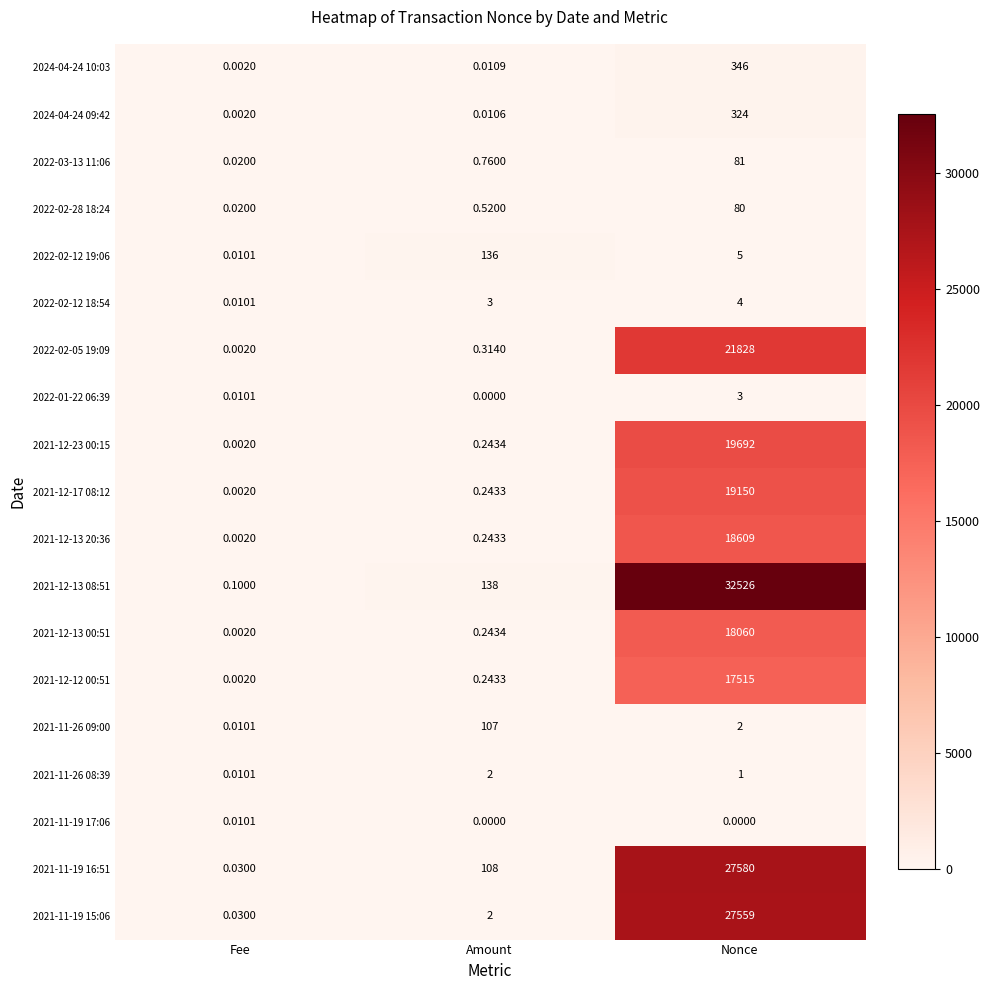

Which series has the largest range (max minus min)?

2021-12-13 08:51